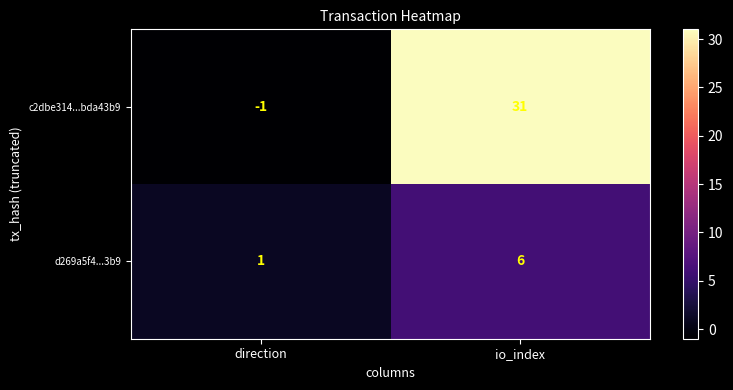

Between direction and io_index, which series saw the biggest shift?

c2dbe314...bda43b9